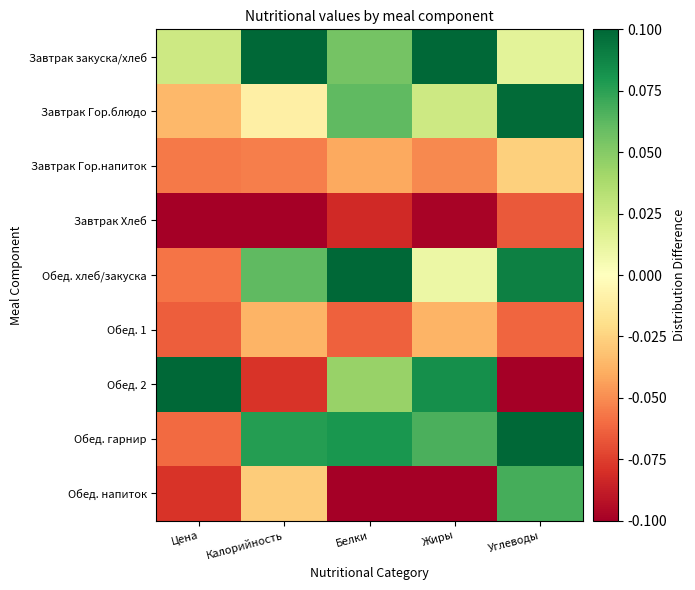

At which category does the chart reach its peak across all series?

Калорийность